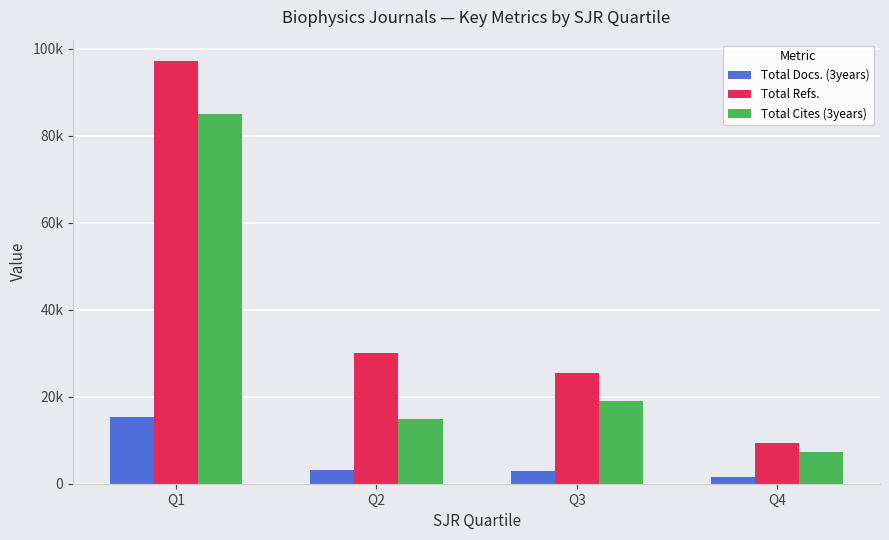

What are all the series names shown in the legend?

Total Docs. (3years), Total Refs., Total Cites (3years)